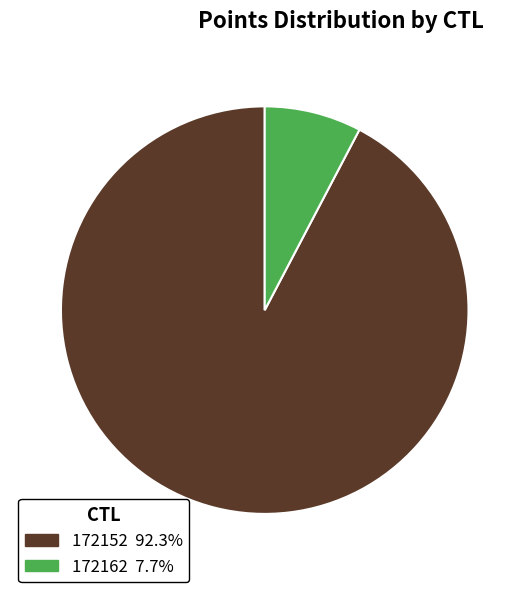

What is the ratio of the value at 172162 to the value at 172152?

0.1